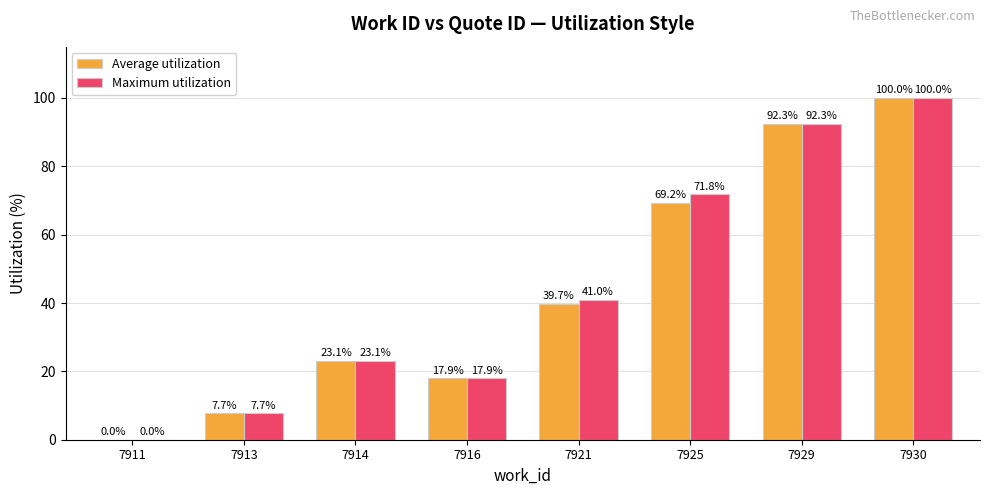

What is the total value across all series at 7921?

80.8